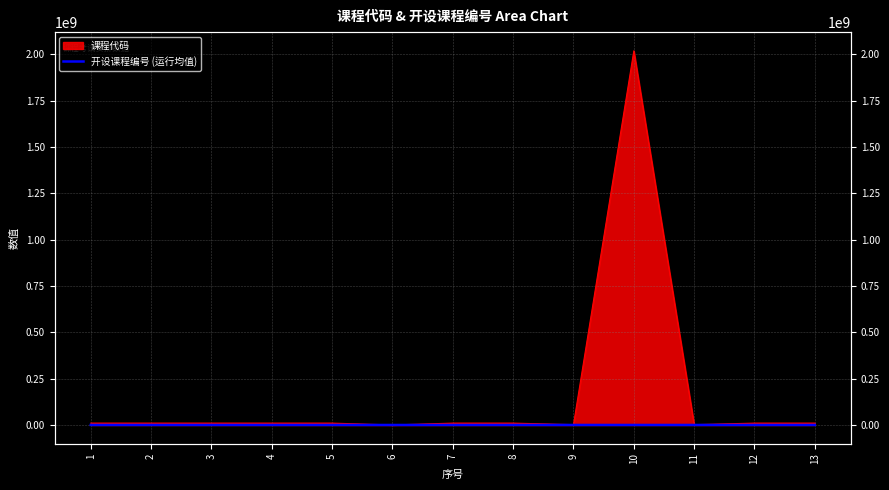

Between 3 and 4, which is larger?

3